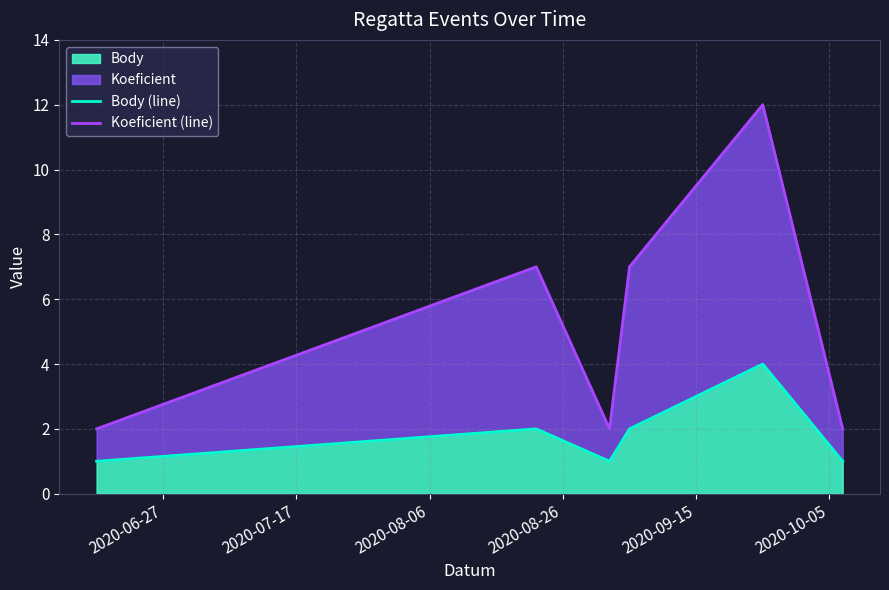

What is the highest value of the Body series?

4